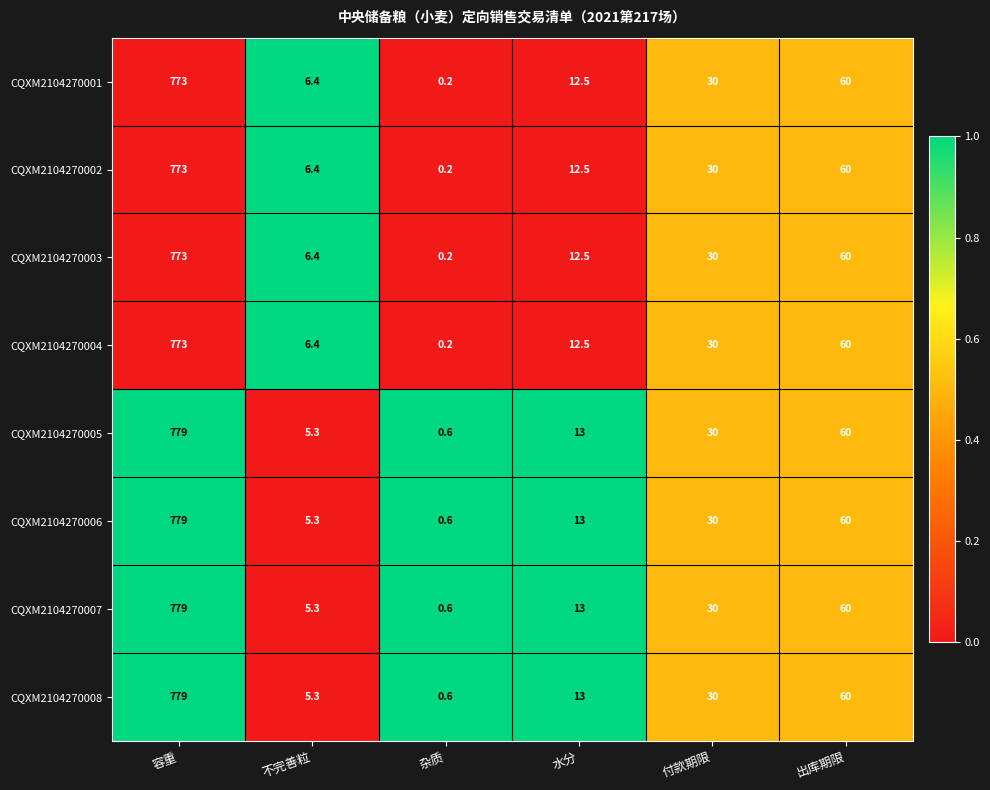

Rank the categories by CQXM2104270003 value from lowest to highest.

杂质, 不完善粒, 水分, 付款期限, 出库期限, 容重